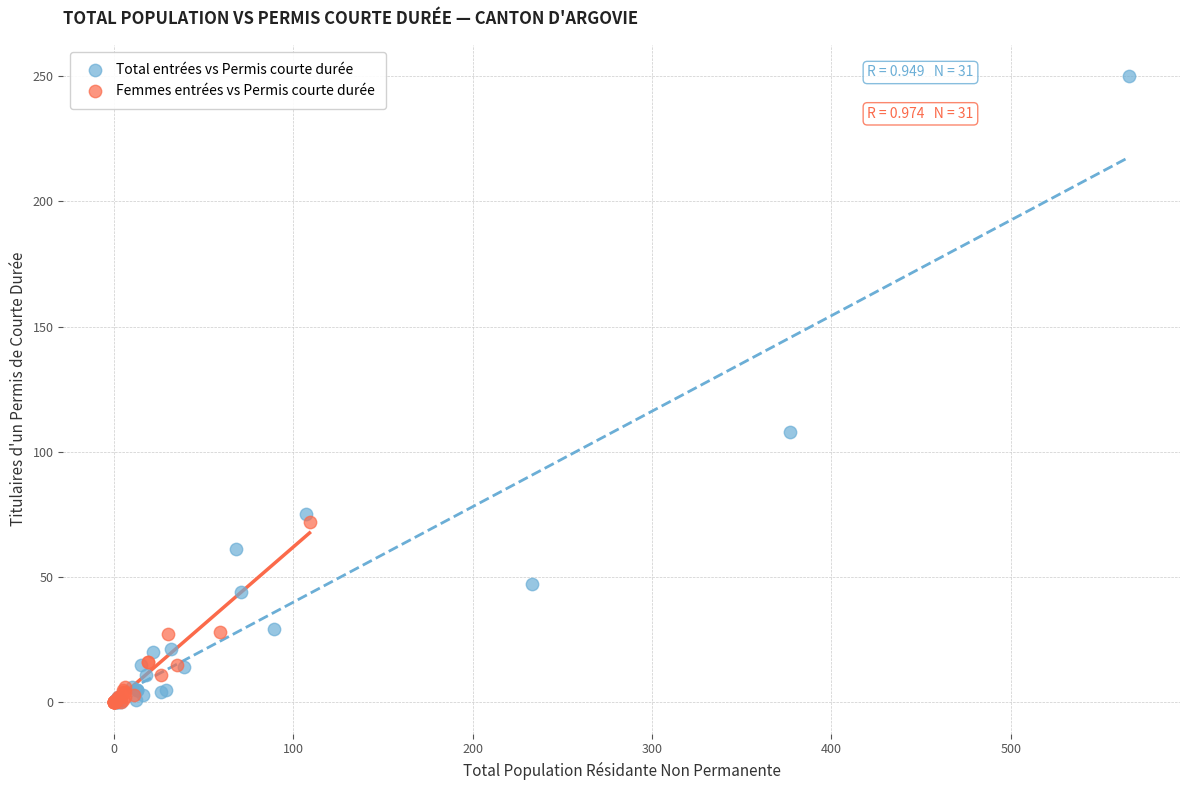

Which series reaches the maximum Y coordinate?

Total entrées vs Permis courte durée